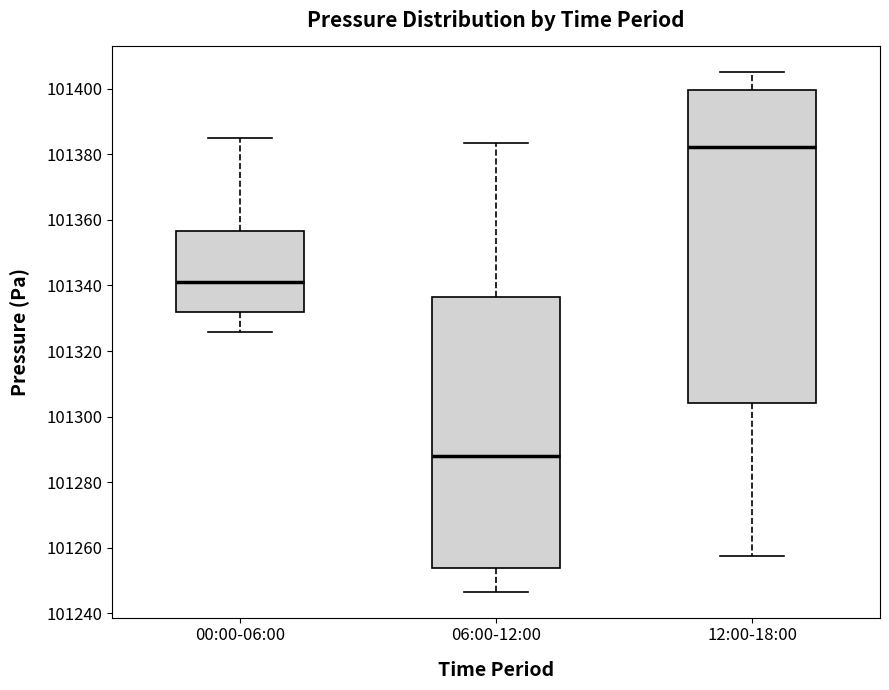

Comparing the boxes themselves (not the whiskers), which one is the tallest?

12:00-18:00